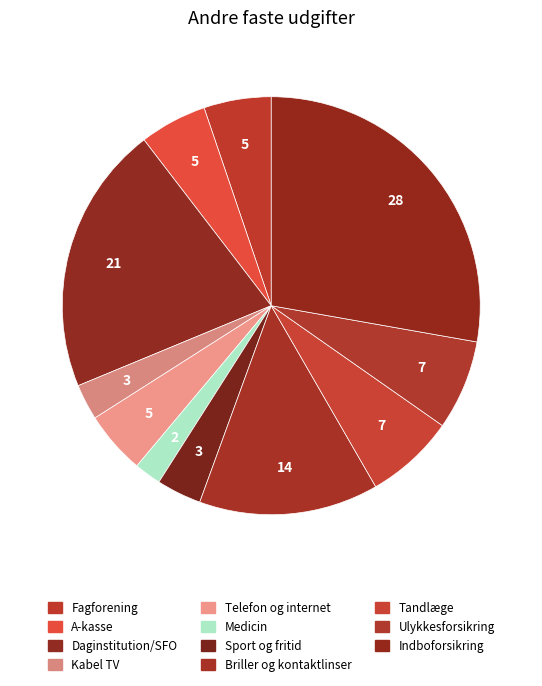

What is the smallest slice in the pie chart?

Medicin